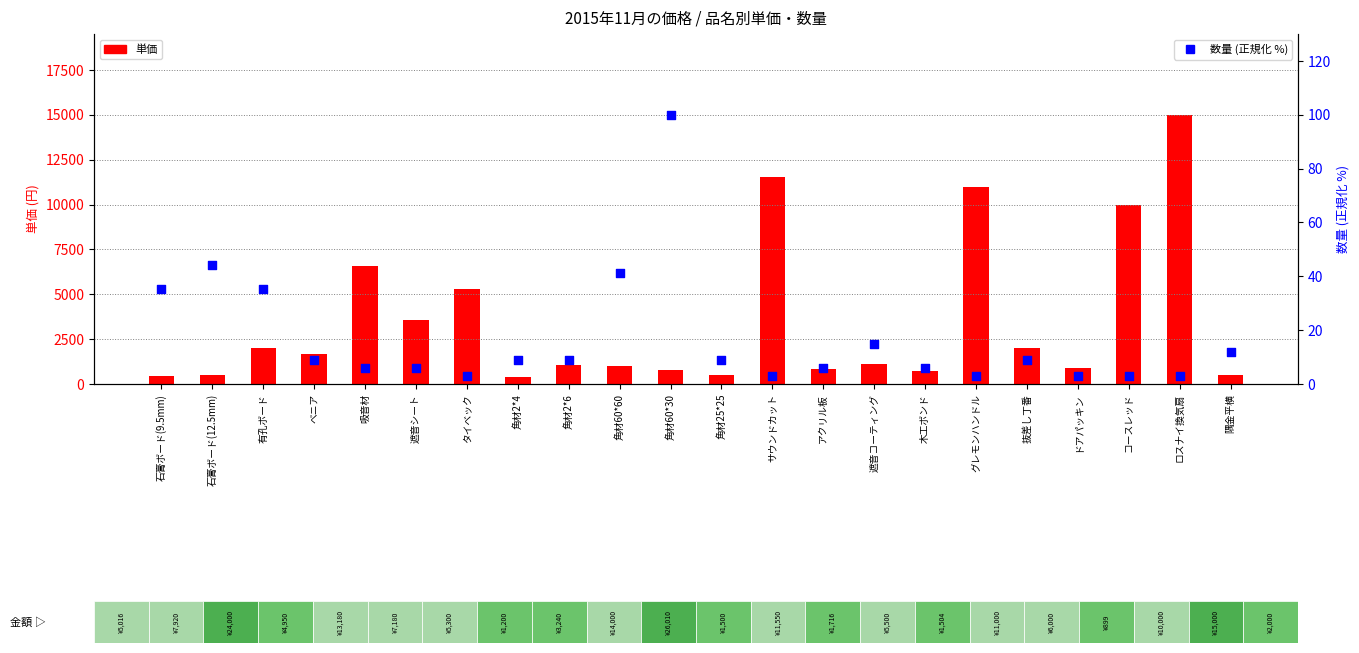

Which series has the largest Y range (max minus min)?

単価